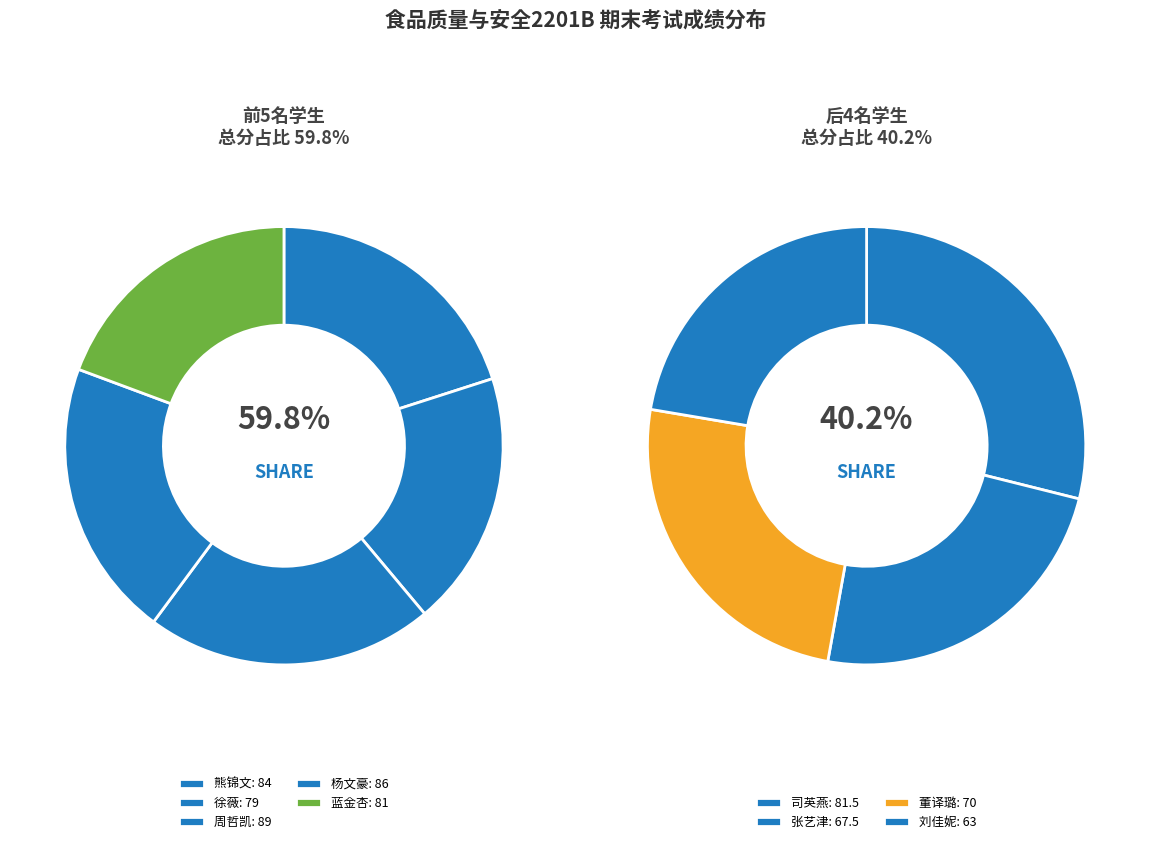

What is the largest slice in the pie chart?

周哲凯